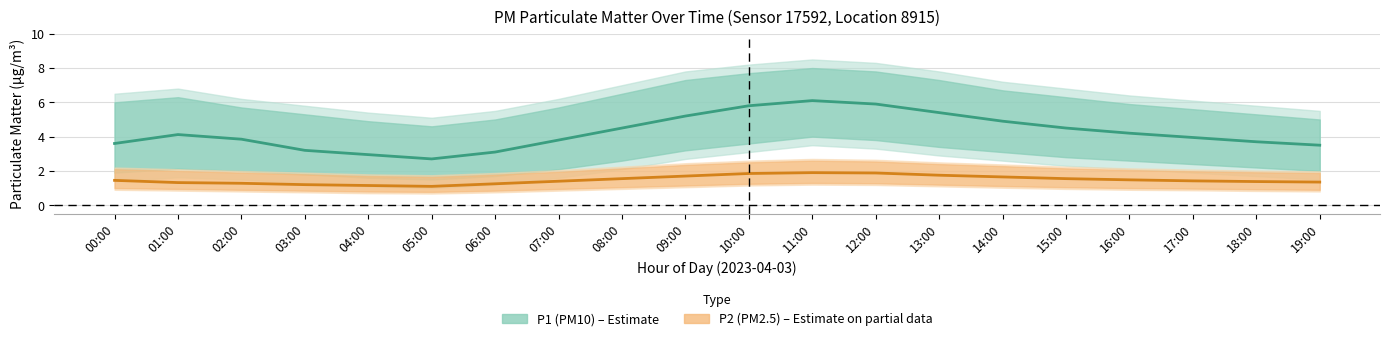

True or false: P1 (PM10) has a value of 1.1 at 04:00.

False